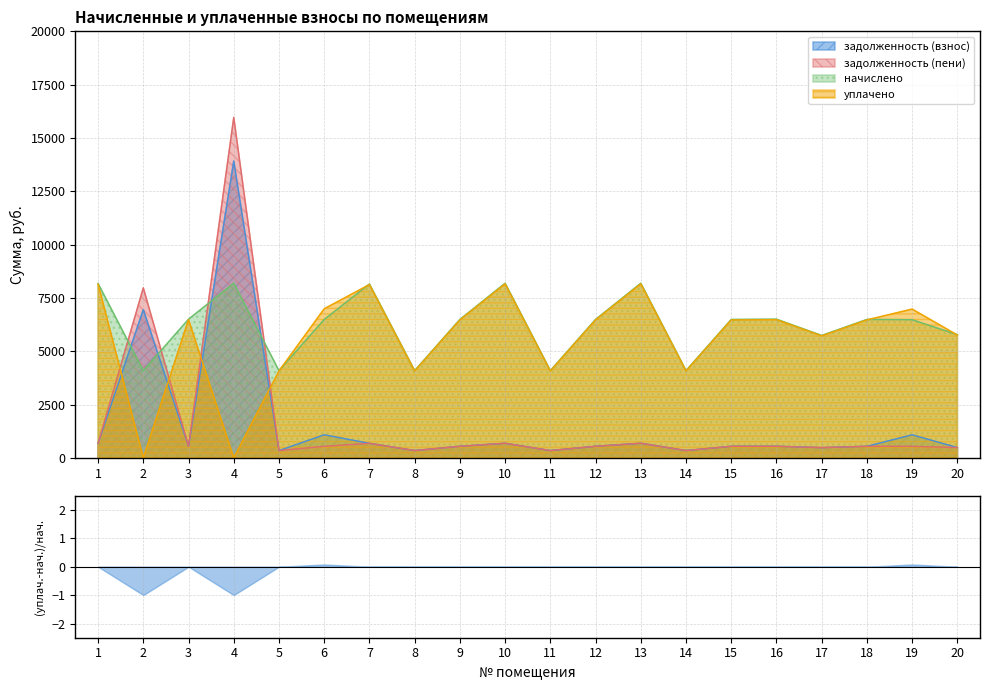

What is the maximum value for уплачено?

8161.6